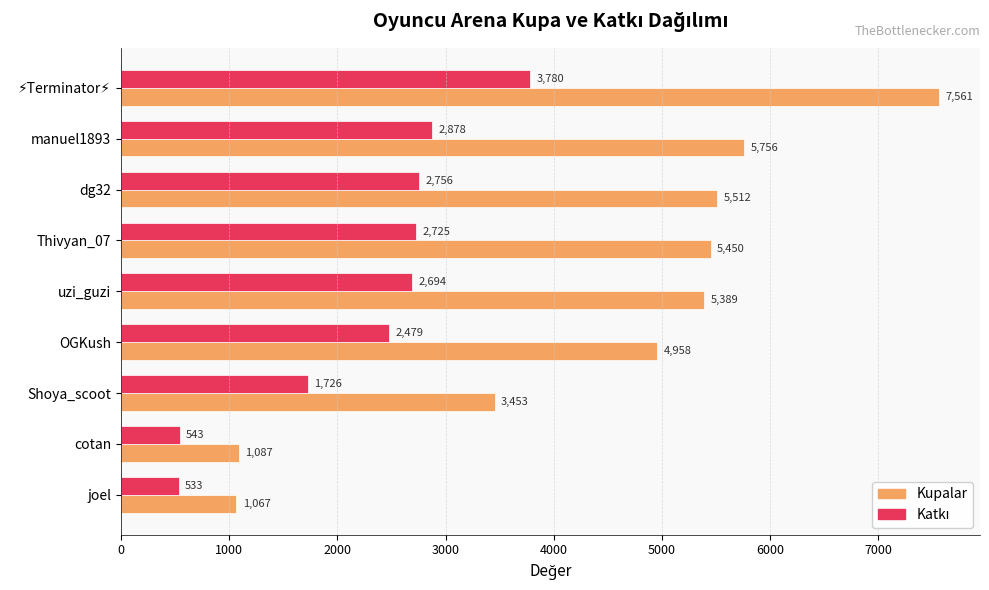

Which series has the widest spread of values?

Kupalar